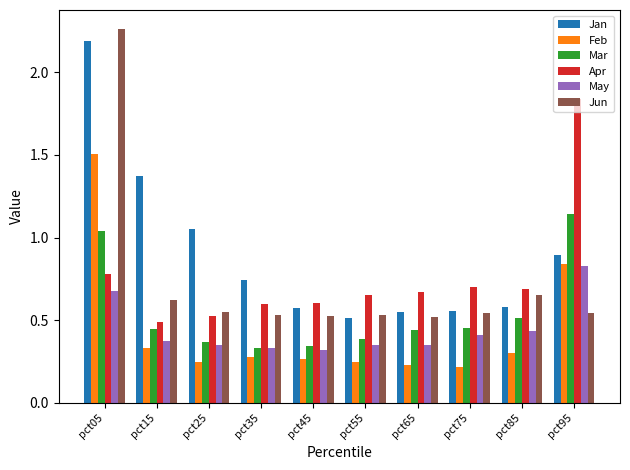

Which label corresponds to the largest value in the chart?

pct05